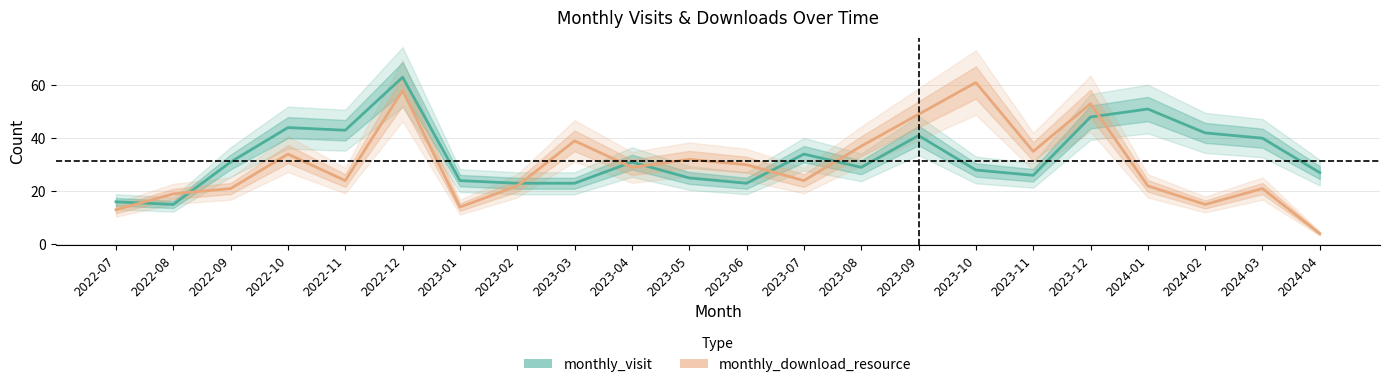

At which category is the sum across all series the highest?

2022-12